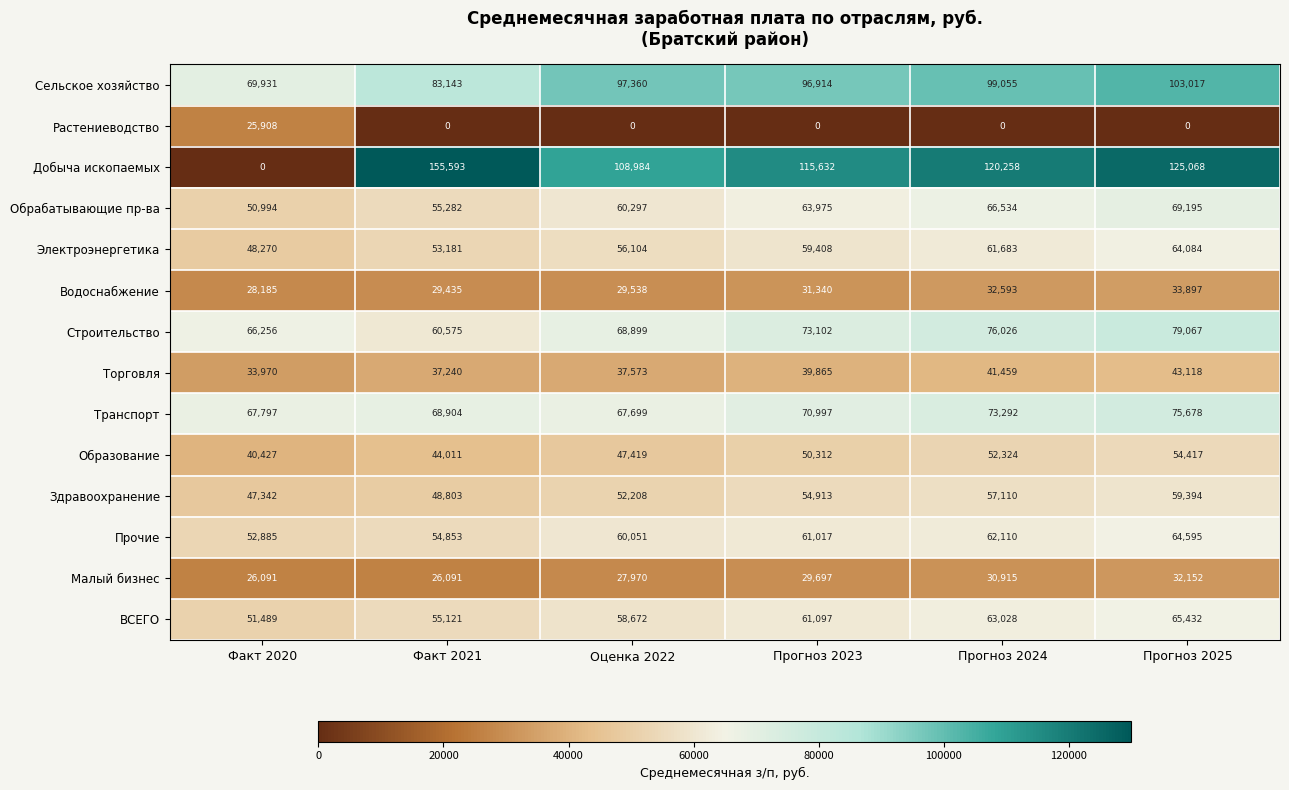

What is the total value across all series at Факт 2020?

609545